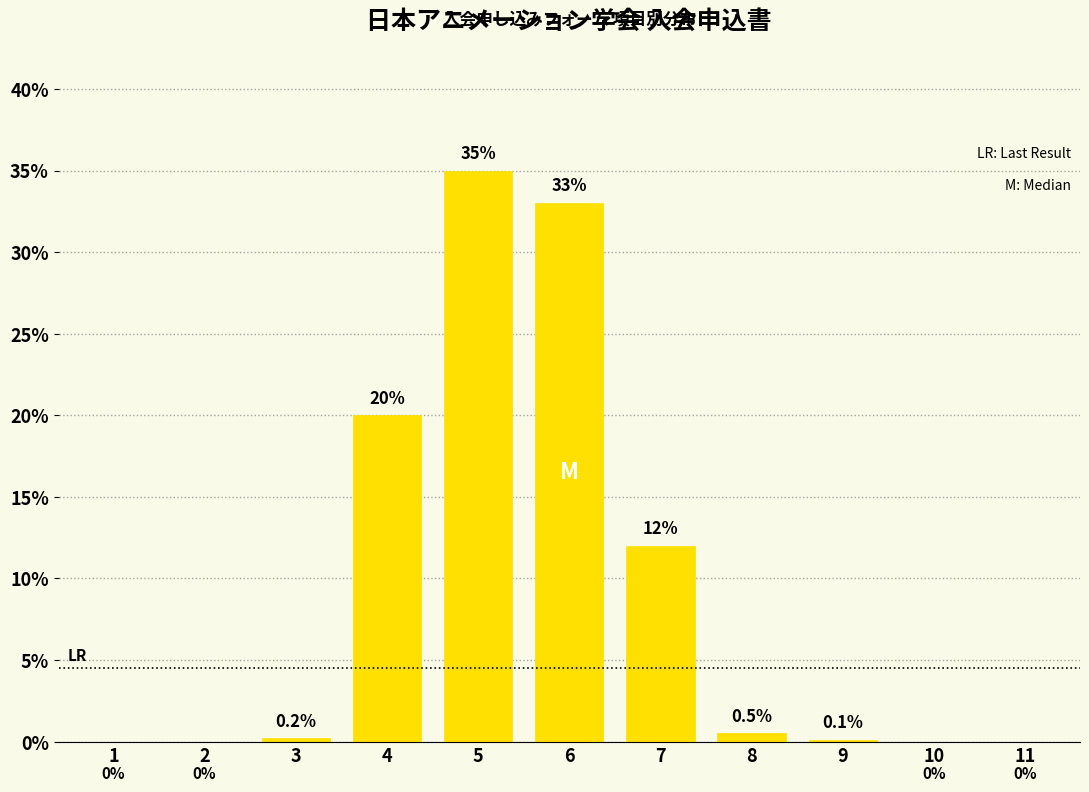

True or false: the data shows 5.6 at 4.

False